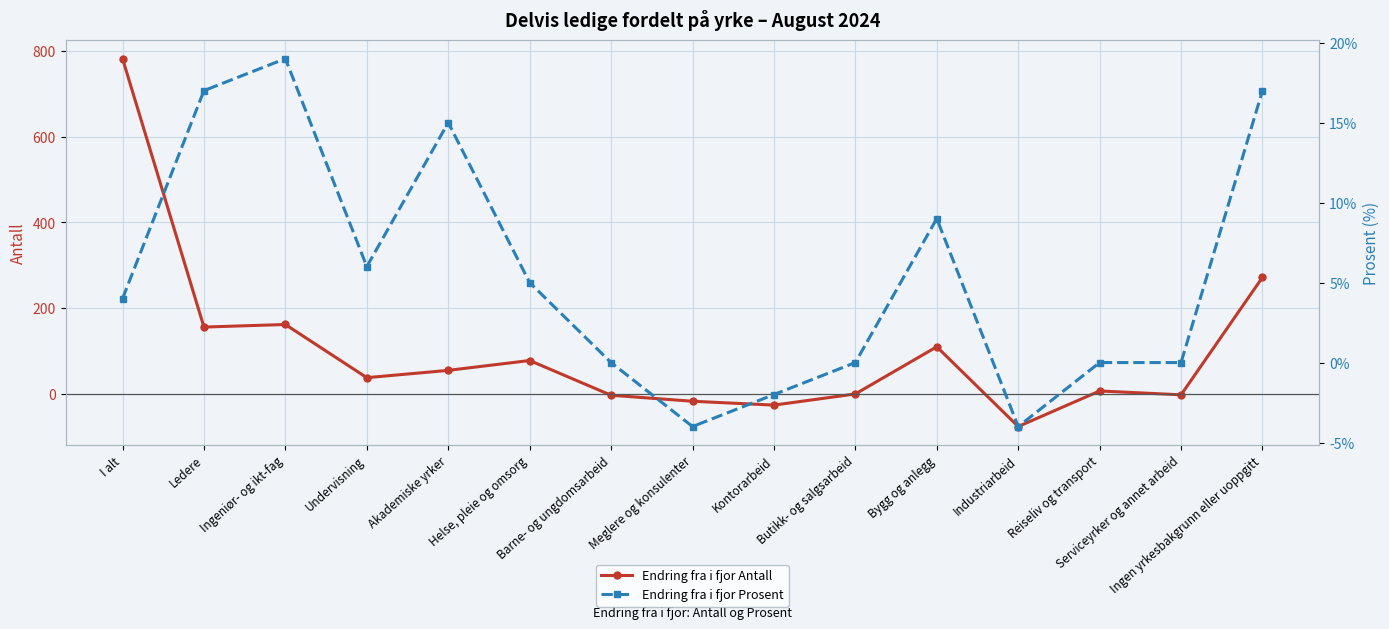

The Endring fra i fjor Antall series shows 78 at Helse, pleie og omsorg. True or false?

True